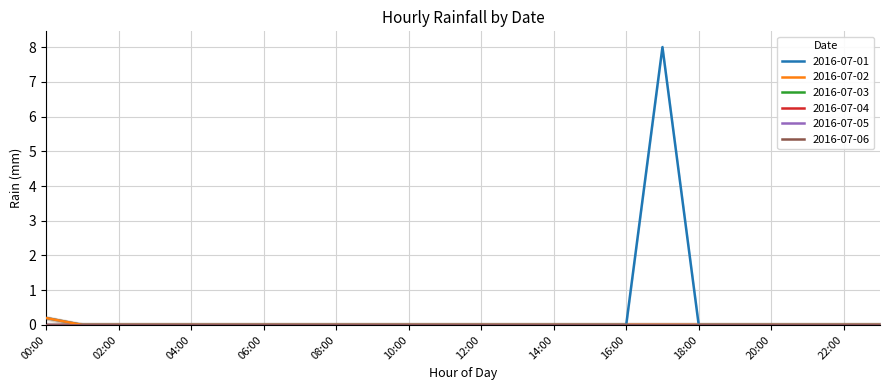

Which series has the largest range (max minus min)?

2016-07-01